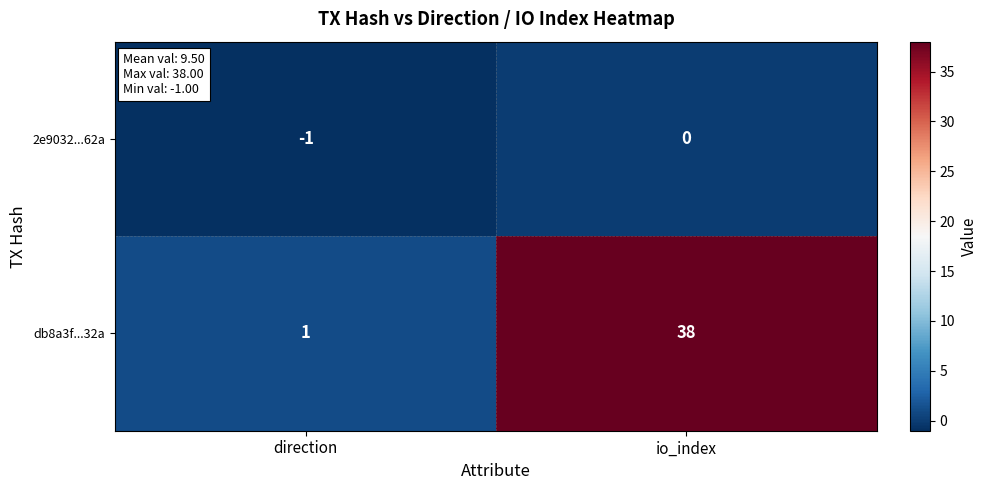

What is the average value of the db8a3f...32a series?

20